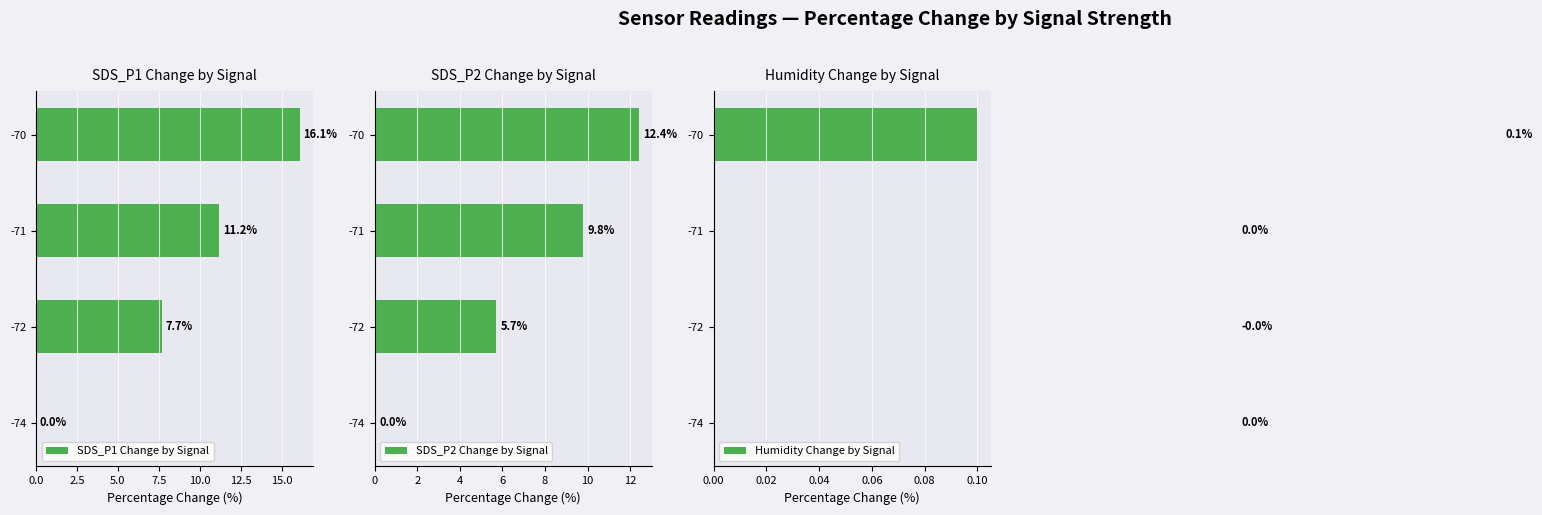

How many distinct data groups are displayed?

3